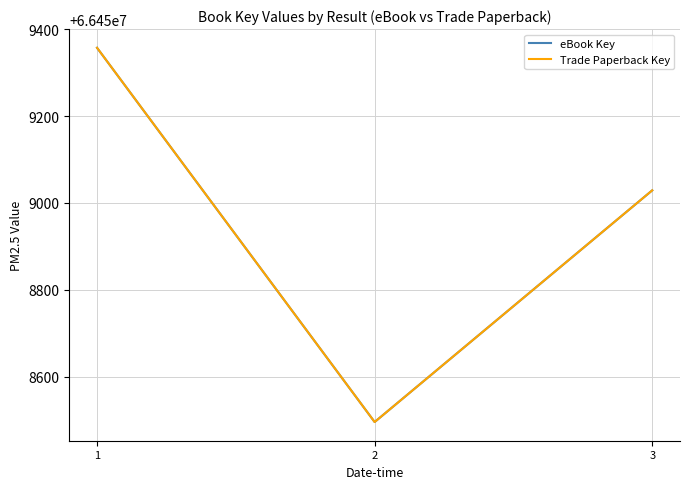

Is this an area chart (filled region under the line)?

No